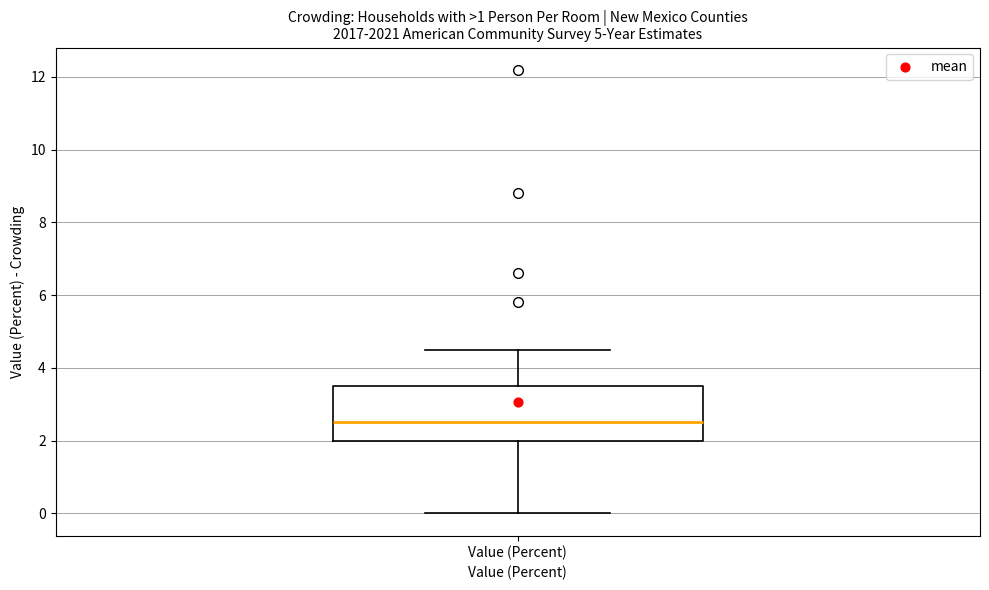

Where does the median line of the box for Value (Percent) sit on the y-axis? The values are not printed on the chart, so give them approximately, as read against the axis.

2.6